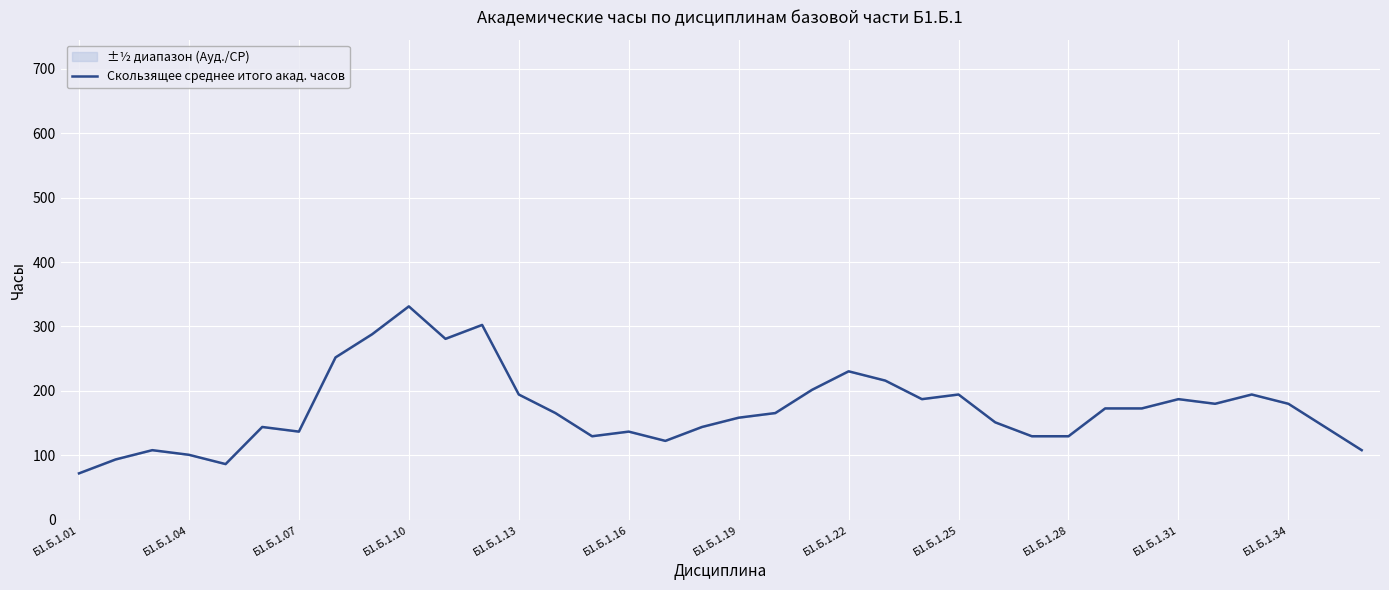

What is the difference between the maximum and minimum values?

259.2